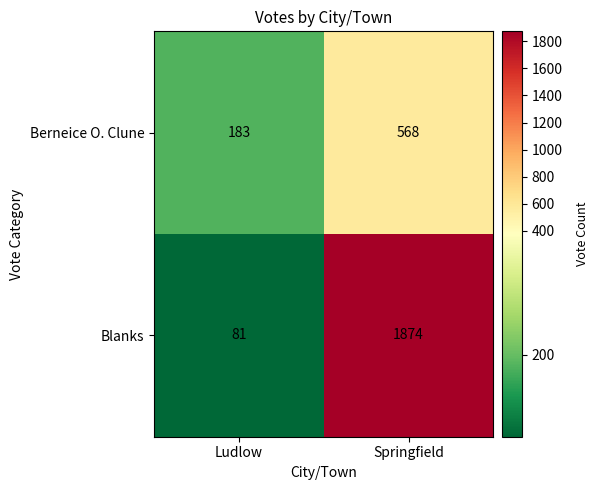

Reading left to right, what are all the values shown in this chart?

Berneice O. Clune: Ludlow=183	Springfield=568
Blanks: Ludlow=81	Springfield=1874